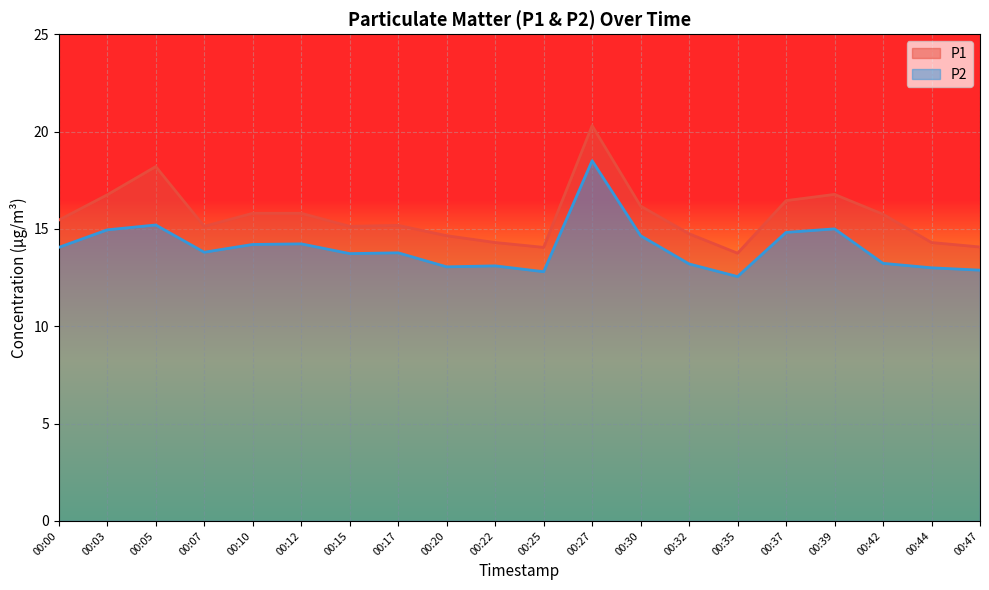

True or false: P1 and P2 cross at least once.

False